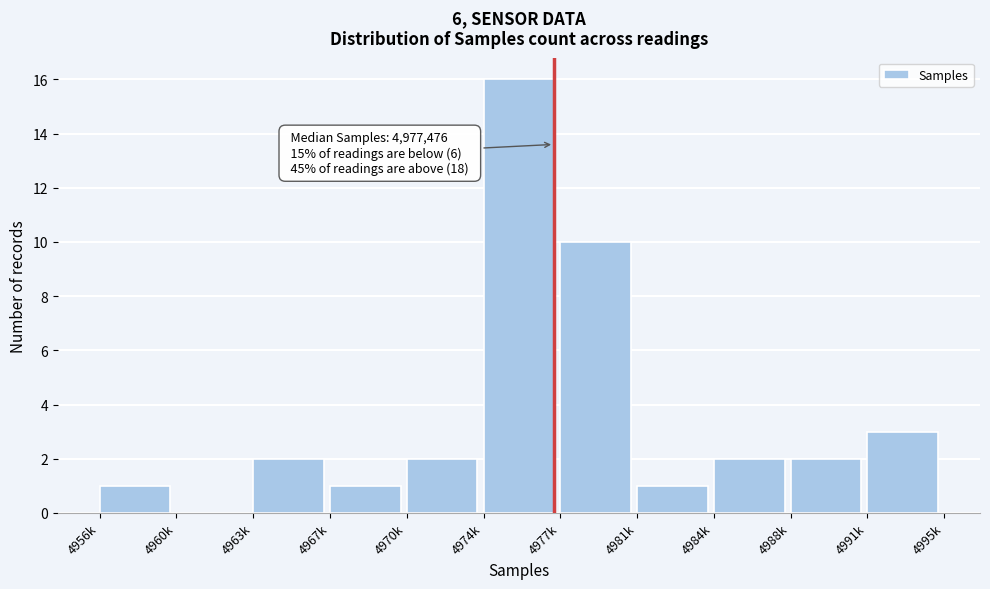

Reading left to right, list all the values displayed in this chart.

4956k=1	4960k=0	4963k=2	4967k=1	4970k=2	4974k=16	4977k=10	4981k=1	4984k=2	4988k=2	4991k=3